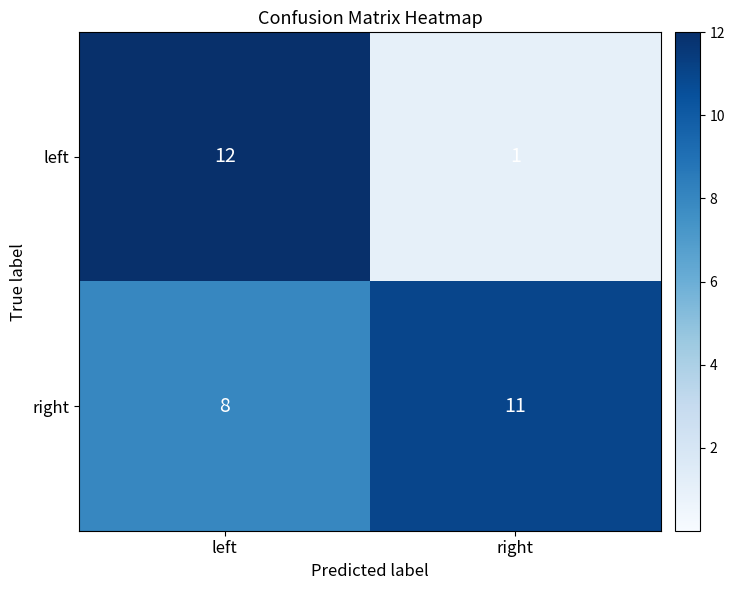

What value does the right series have at right?

11